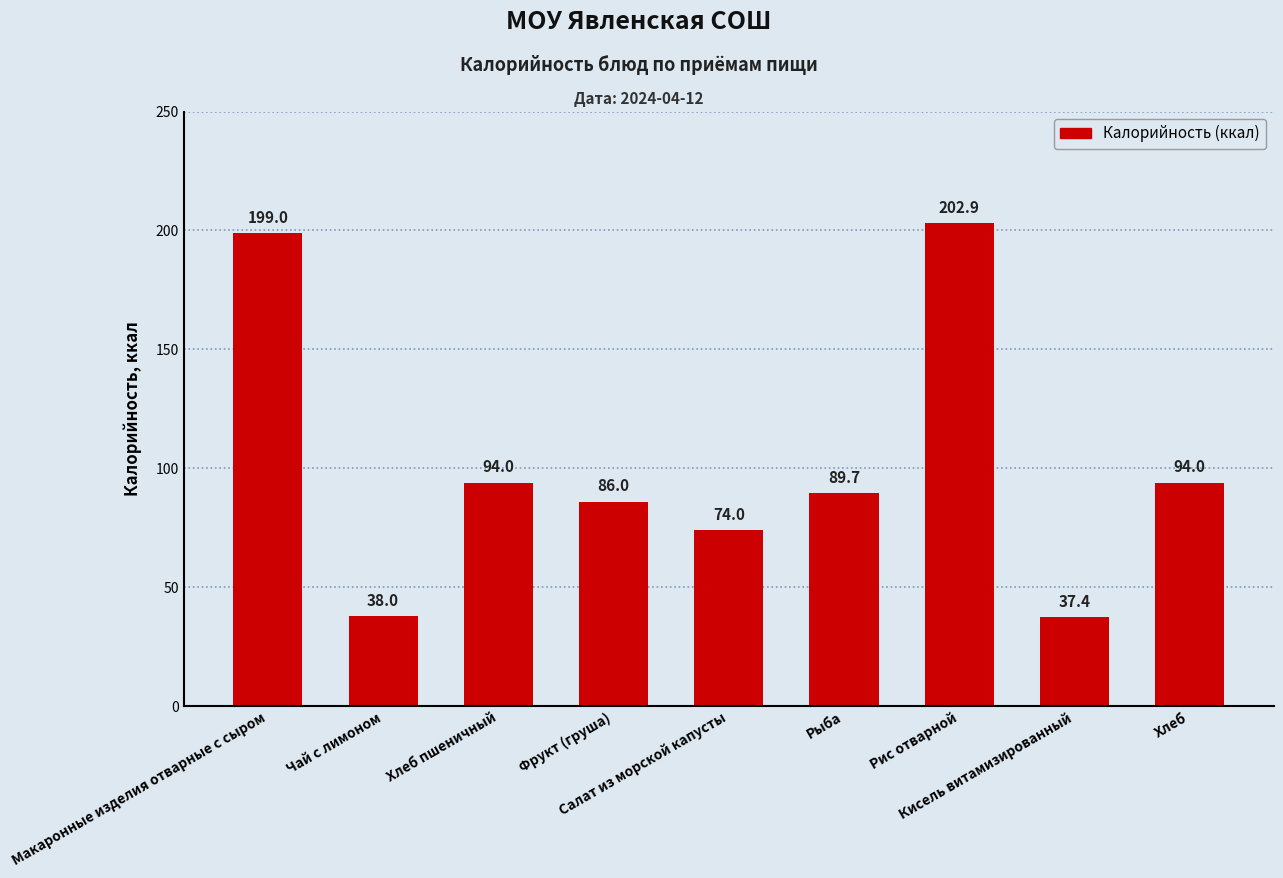

True or false: the data shows 94.0 at Хлеб.

True